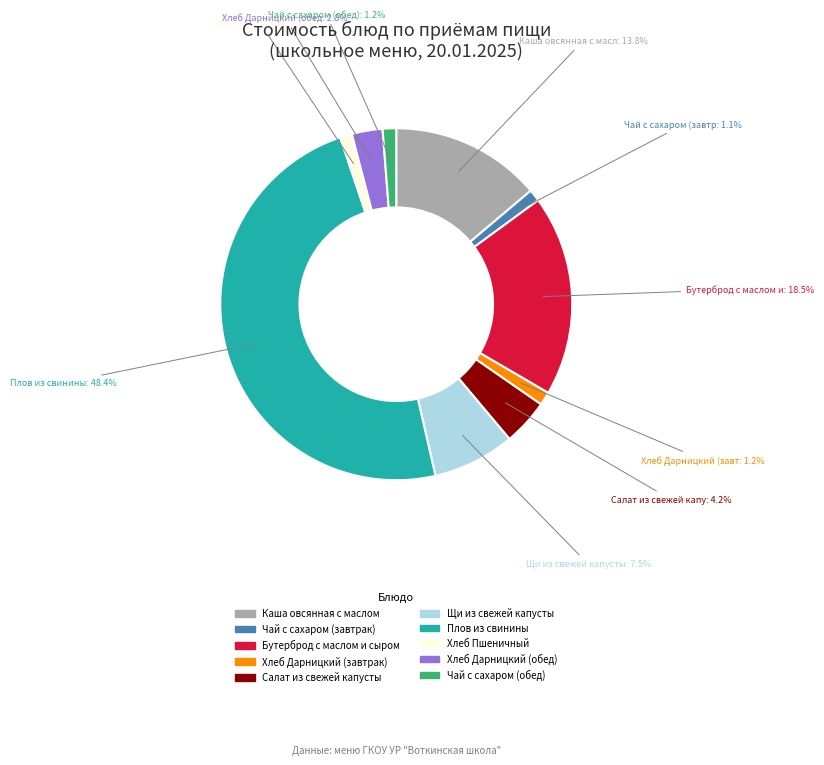

Does any single category account for the majority?

No